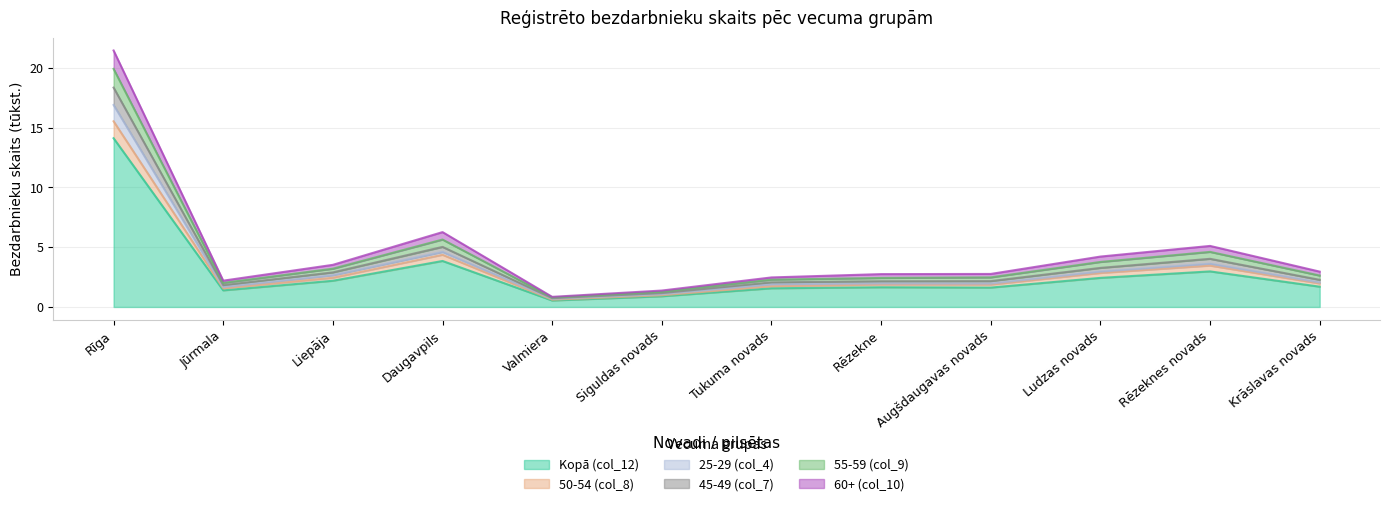

What is the total value across all series at Rīga?

21.5